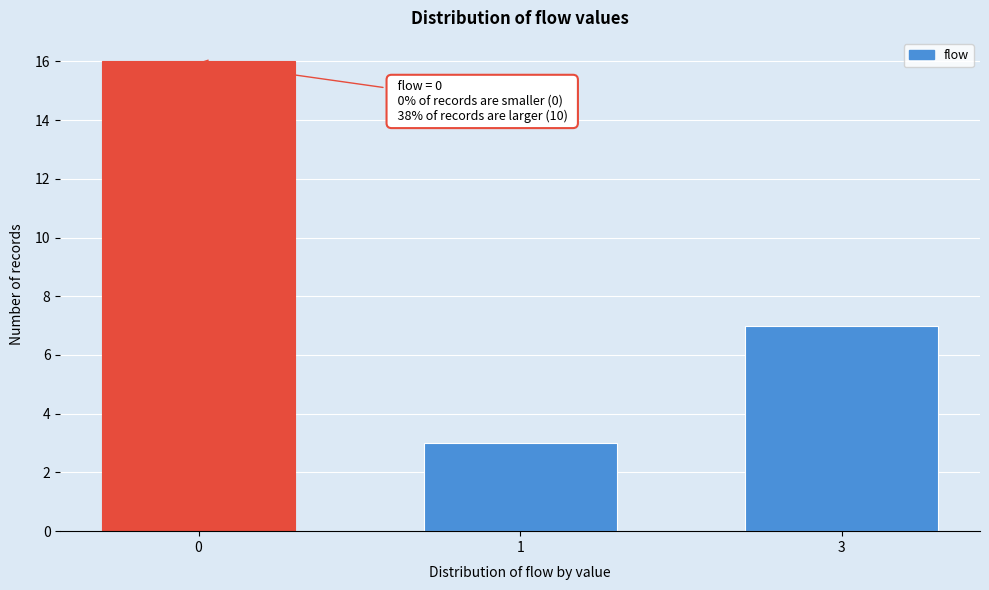

Reading left to right, what are all the values shown in this chart?

16	3	7